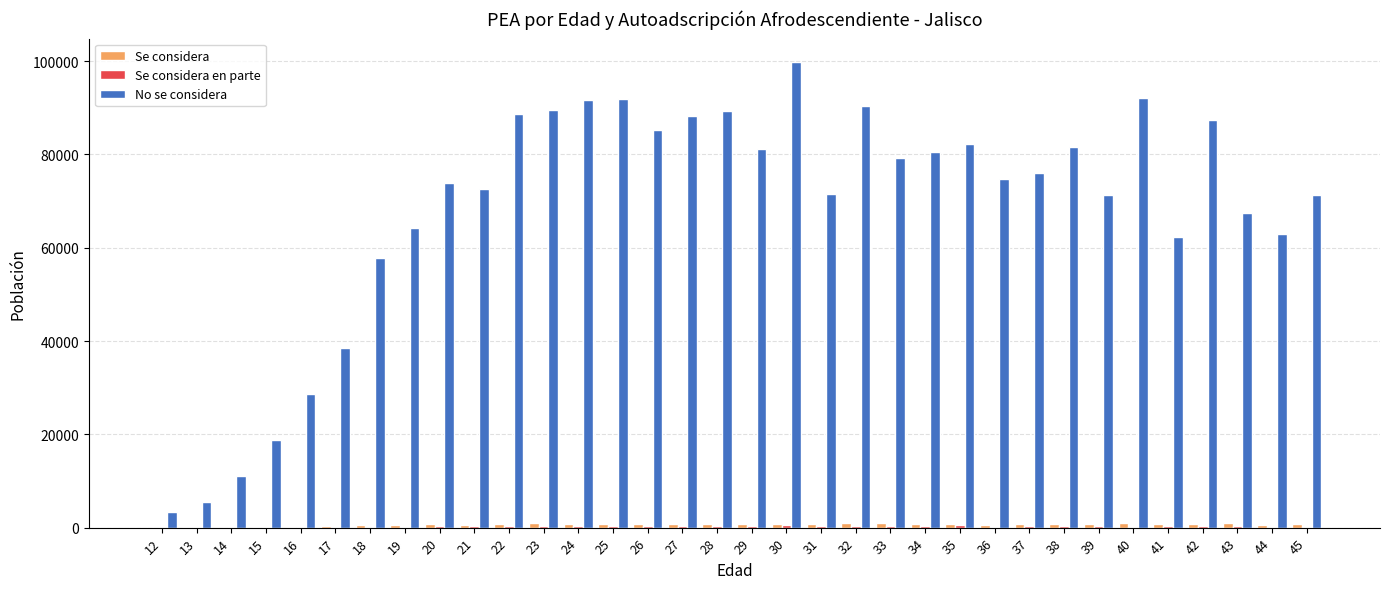

The value of No se considera at 15 is 29445. True or false?

False